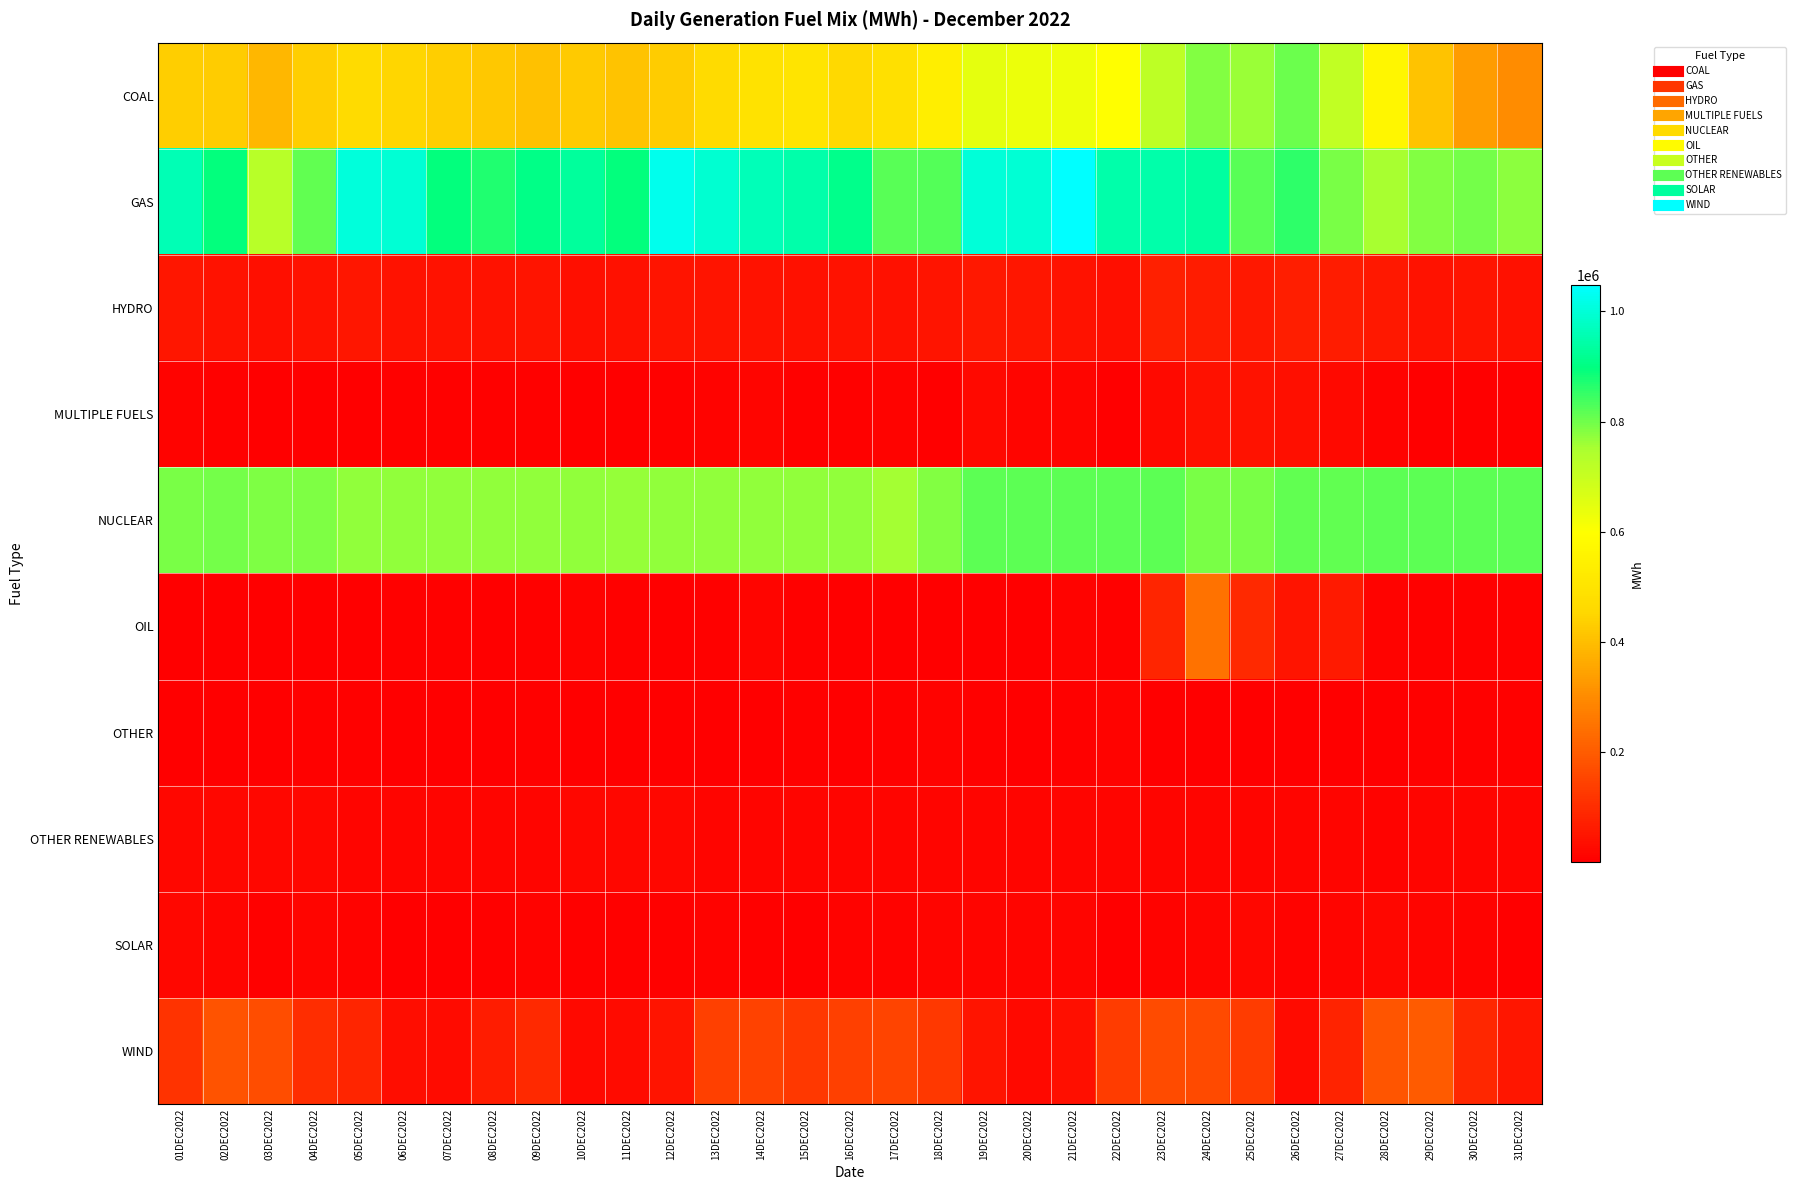

Which series has the largest total across all categories?

GAS